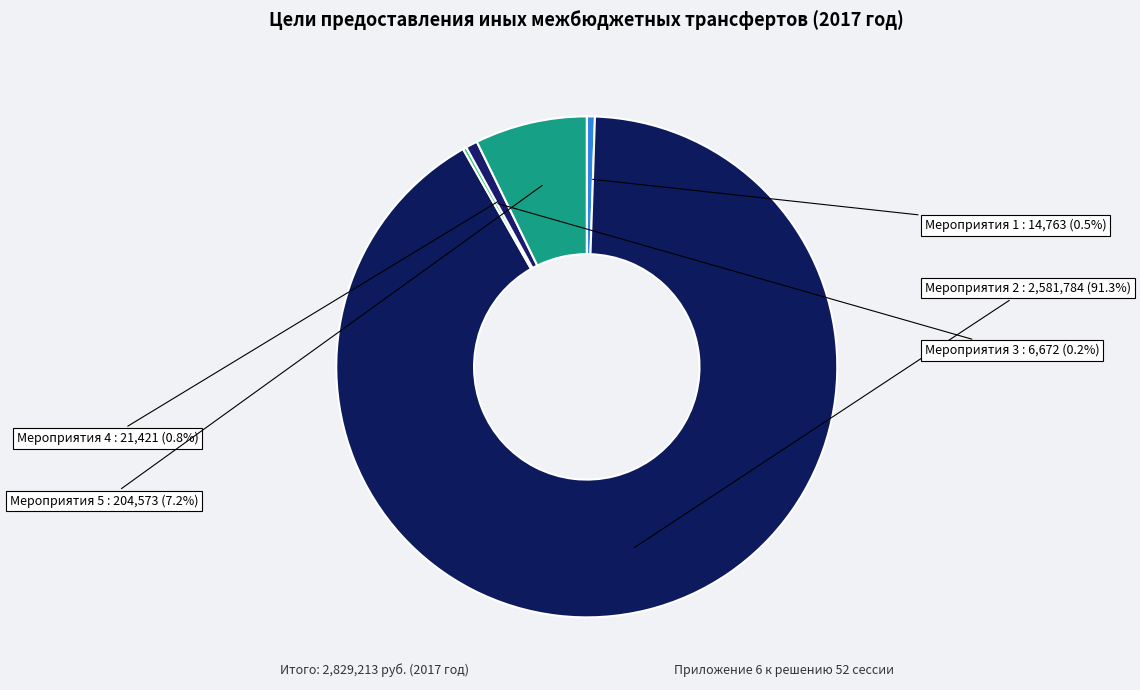

Which slice represents more than half of the pie?

Мероприятия 2